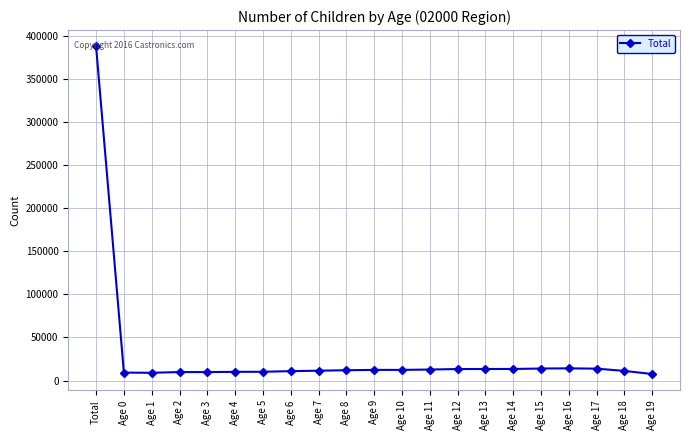

How many lines are shown in the chart?

1